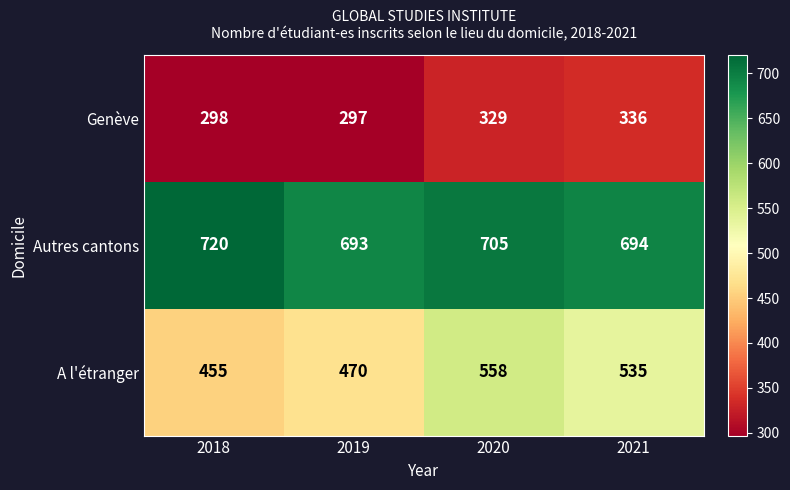

Which series has the largest range (max minus min)?

A l'étranger